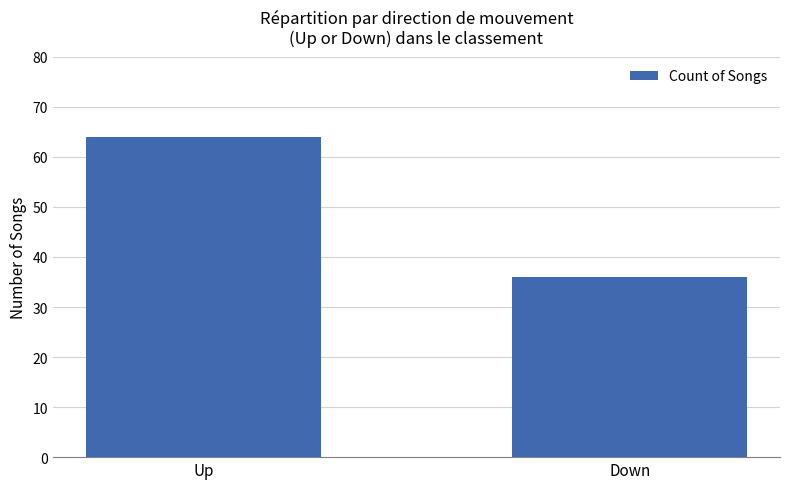

Reading left to right, what are all the values shown in this chart?

64	36